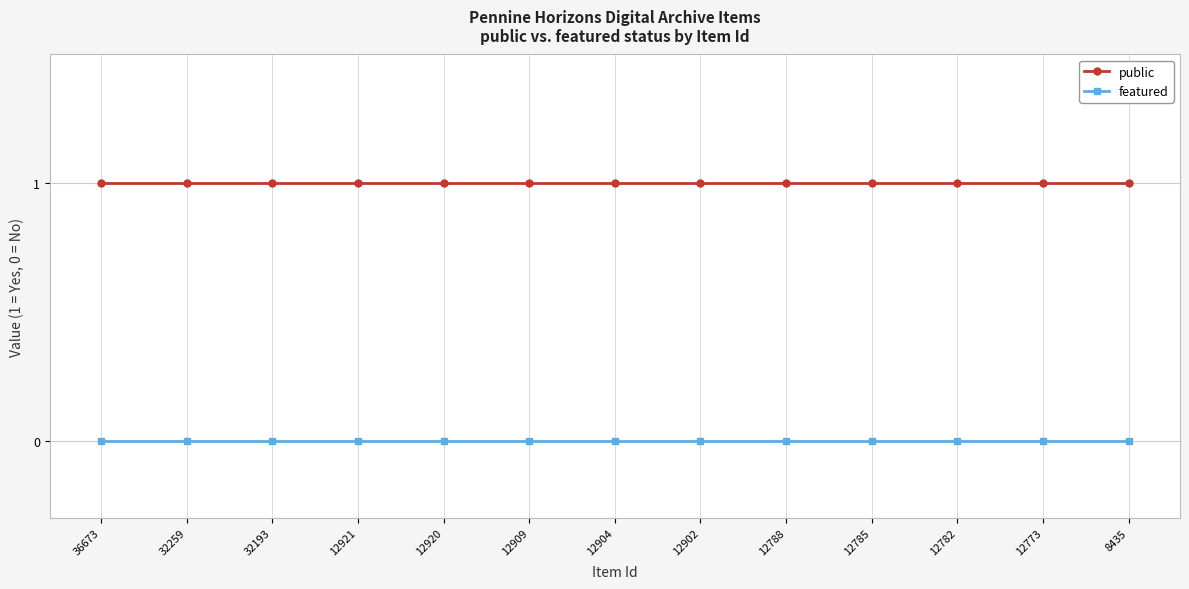

The value of featured at 32259 is 0. True or false?

True